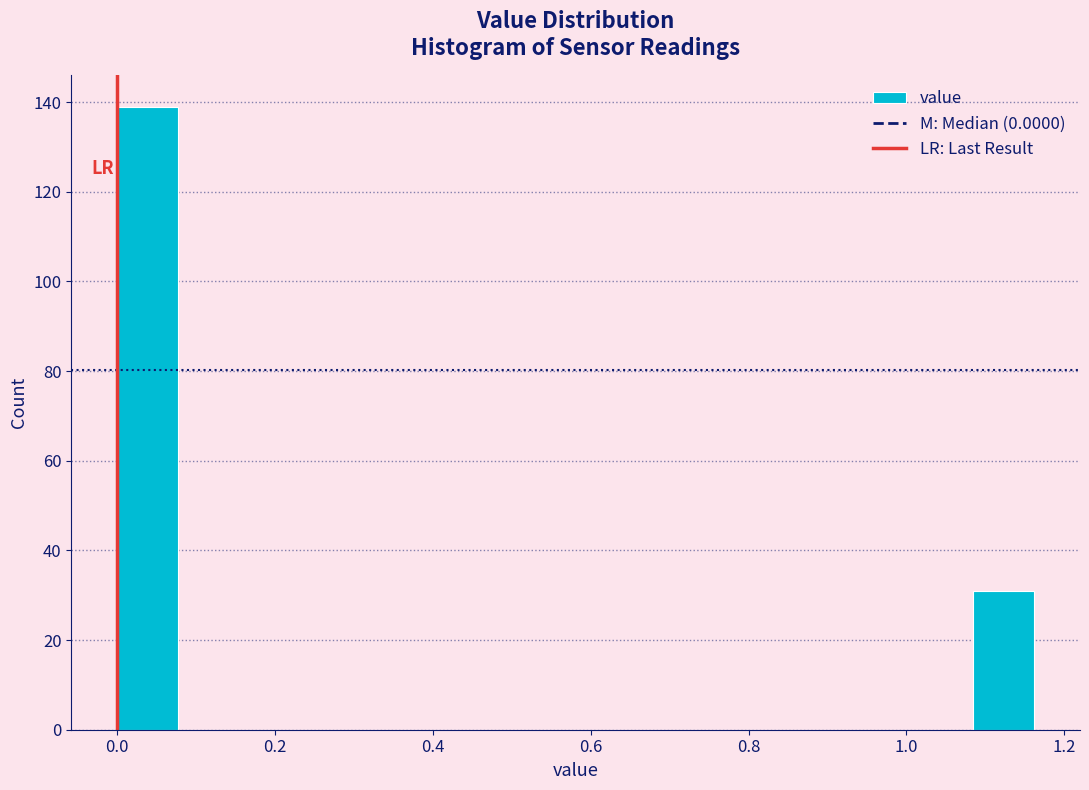

Read against the x-axis, roughly where is the centre of the tallest bar?

0.04